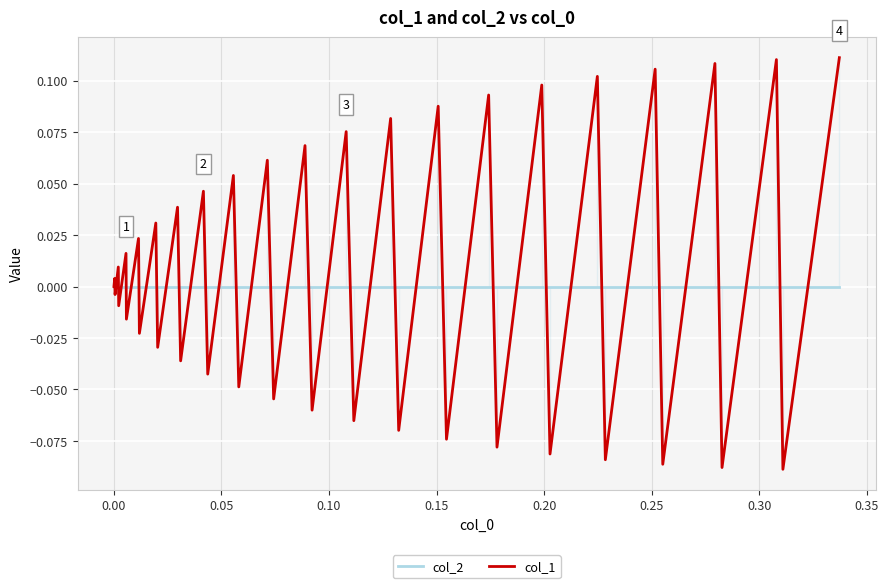

Which series has the widest spread of values?

col_1